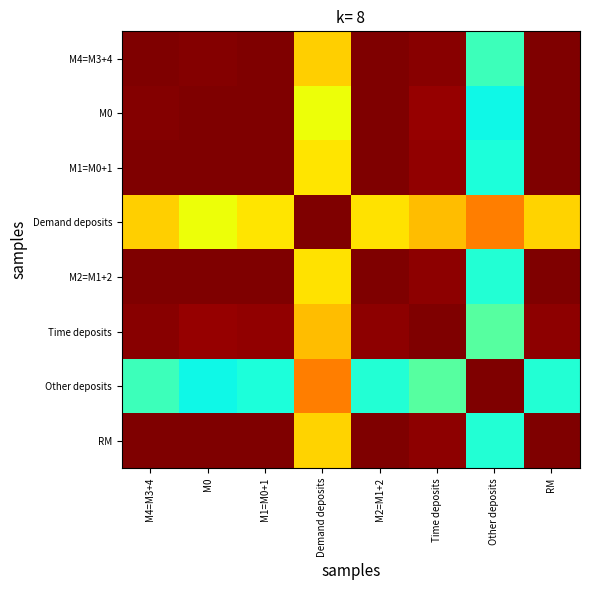

At Other deposits, list the series in order from smallest to largest.

M0, M1=M0+1, M2=M1+2, RM, M4=M3+4, Time deposits, Demand deposits, Other deposits